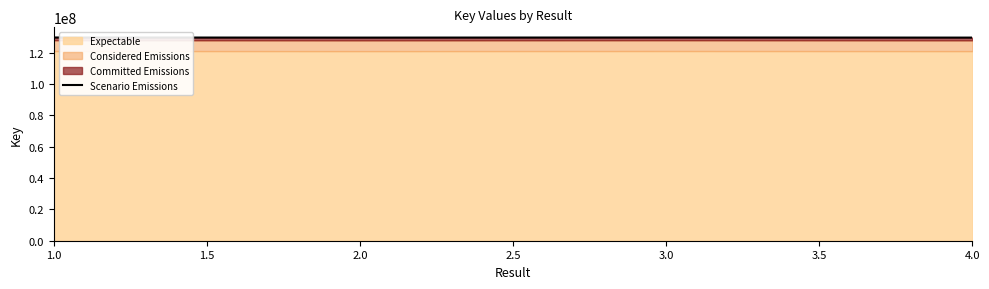

At which category does the data reach its first local valley?

2.0